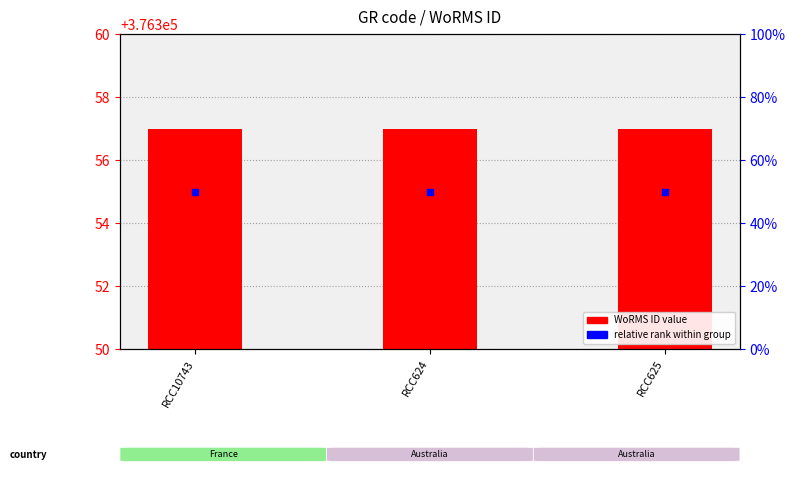

What is the total value across all series at RCC10743?

57